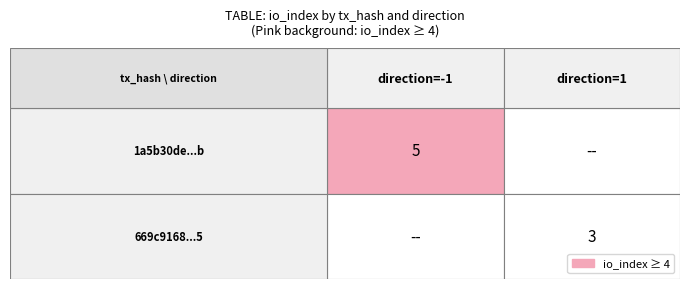

What value does the 1a5b30de272bf42f6c2c318e8c284ceae609f5b series have at io_index?

5